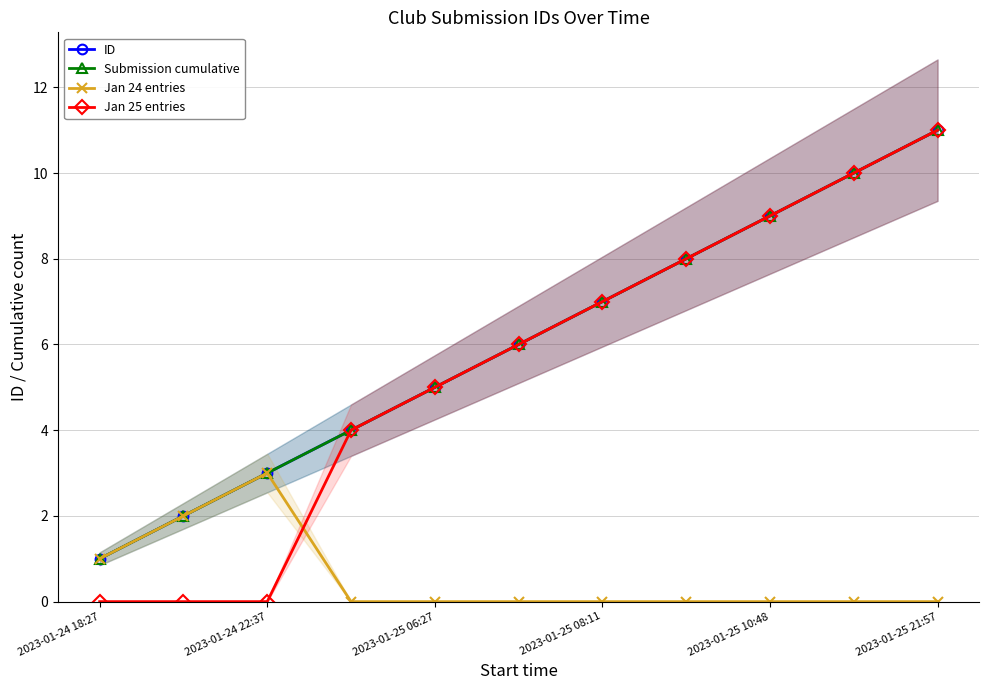

Is it true that Jan 24 entries equals 2 at 9?

False